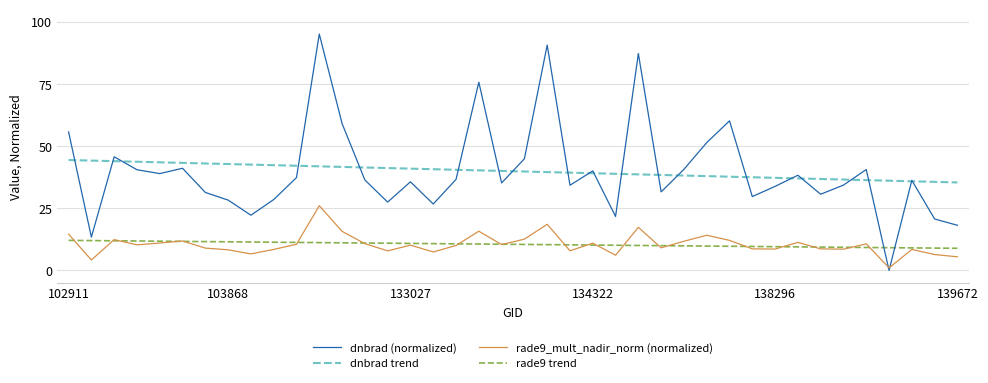

Which series has the widest spread of values?

dnbrad (normalized)